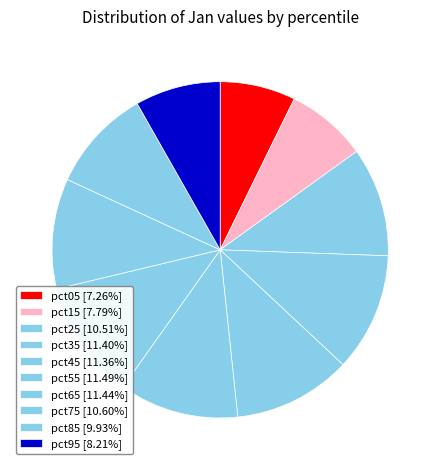

The pct25 slice represents 11% of the pie. True or false?

True